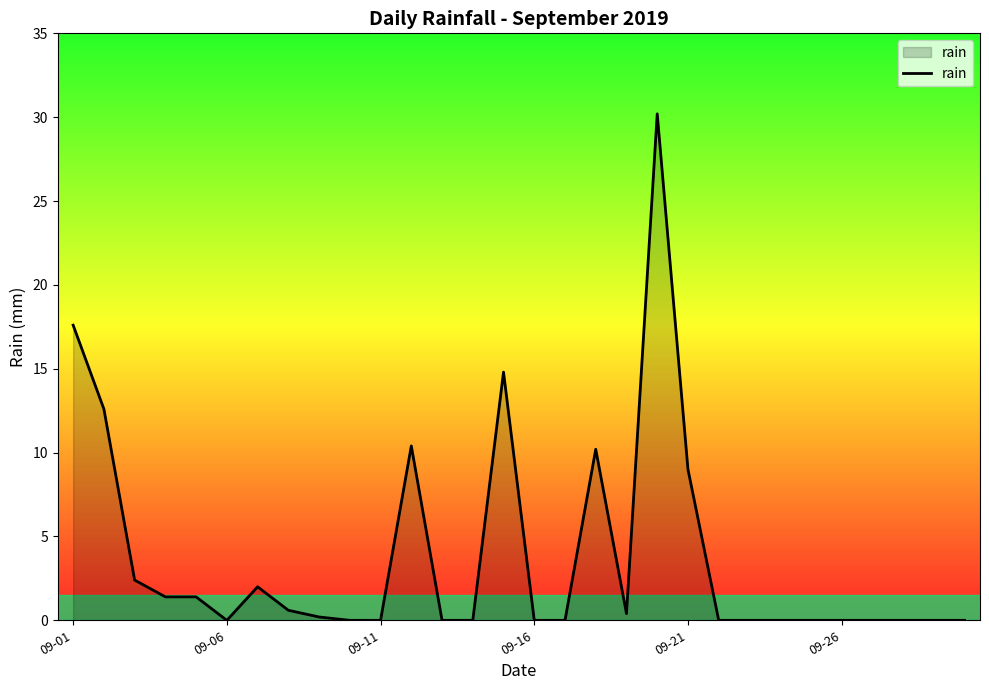

What is the greatest value displayed?

30.2